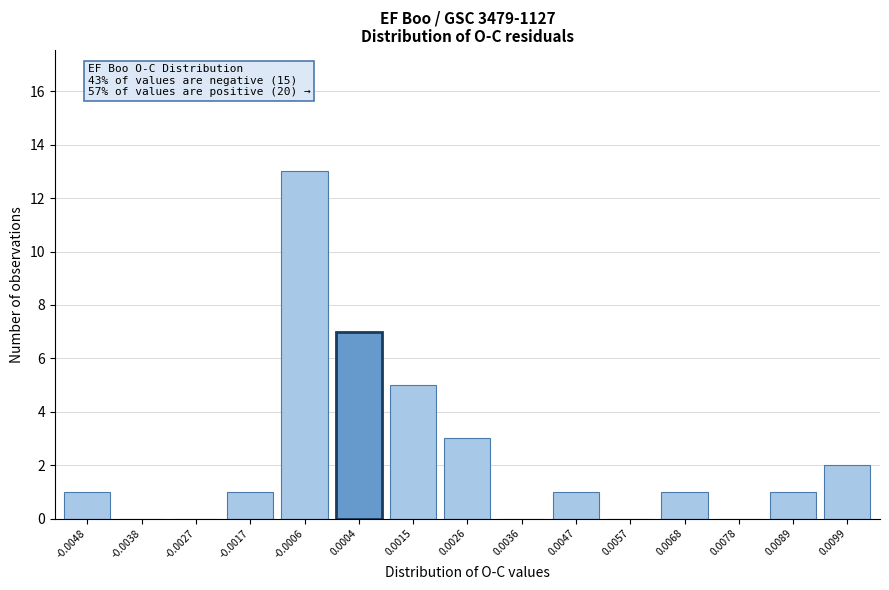

Reading left to right, extract all data points from this chart.

-0.0048=1	-0.0038=0	-0.0027=0	-0.0017=1	-0.0006=13	0.0004=7	0.0015=5	0.0026=3	0.0036=0	0.0047=1	0.0057=0	0.0068=1	0.0078=0	0.0089=1	0.0099=2